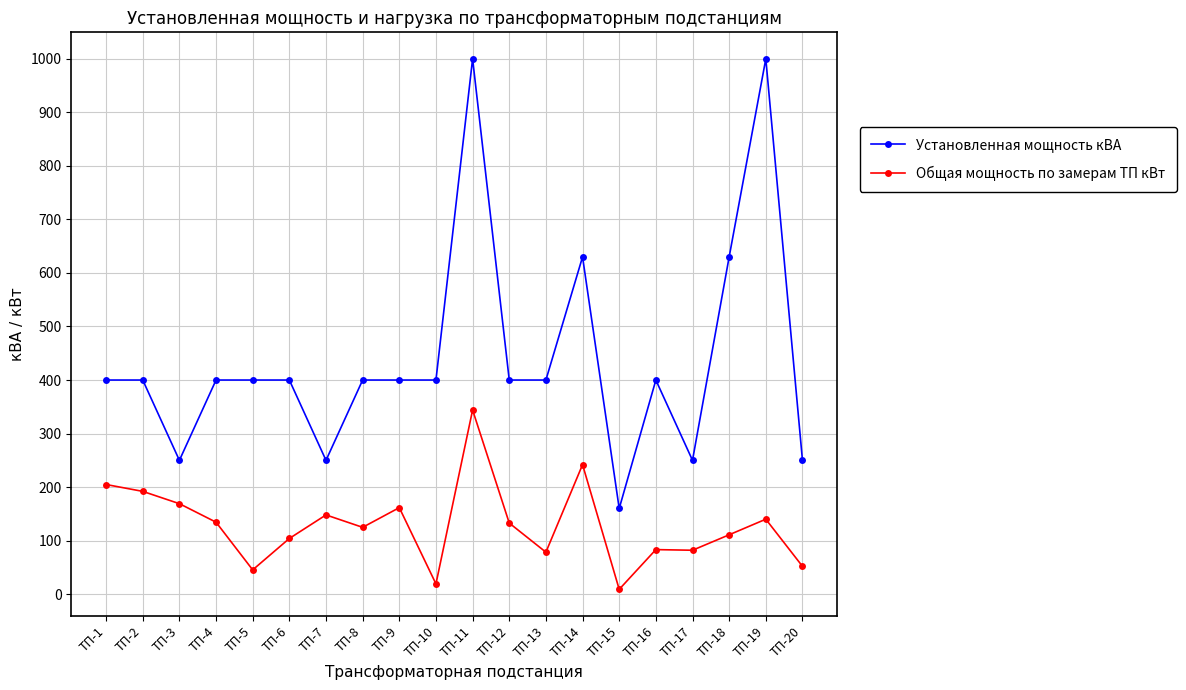

List the series in order of their peak value, highest first.

Установленная мощность кВА, Общая мощность по замерам ТП кВт